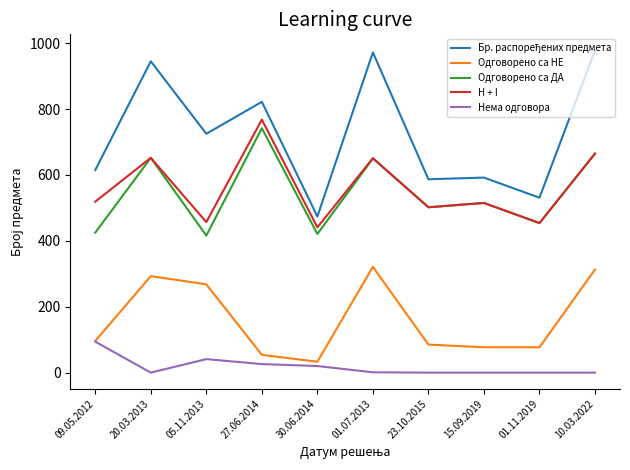

What is the spread (max minus min) of values at 05.11.2013?

684